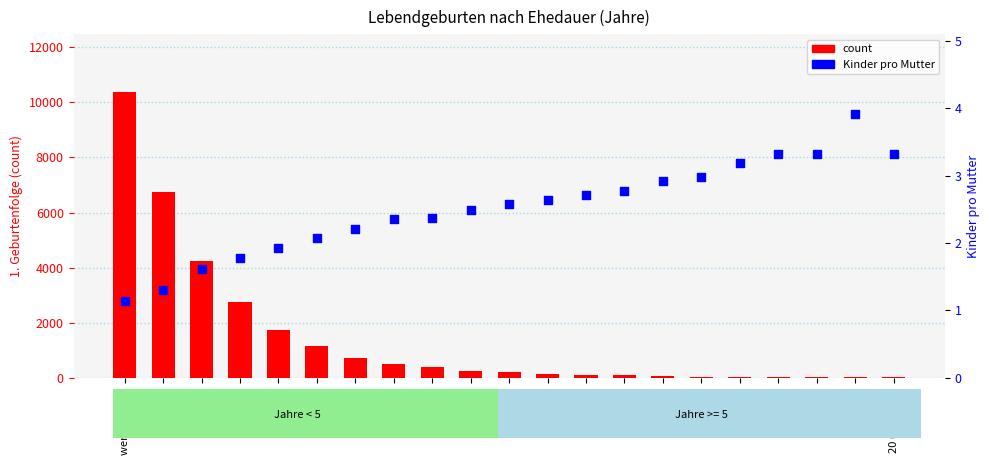

Which series has the widest spread of Y values?

count